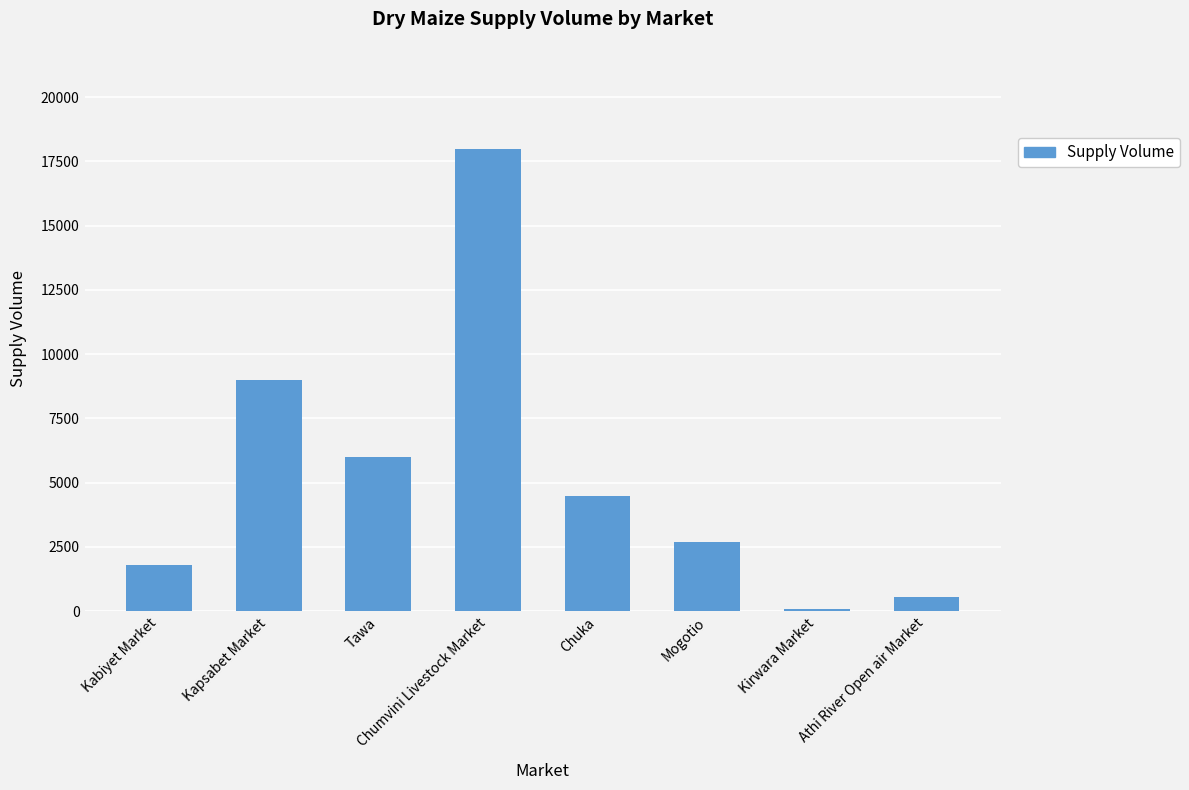

Is it true that the value at Tawa is 6000?

True